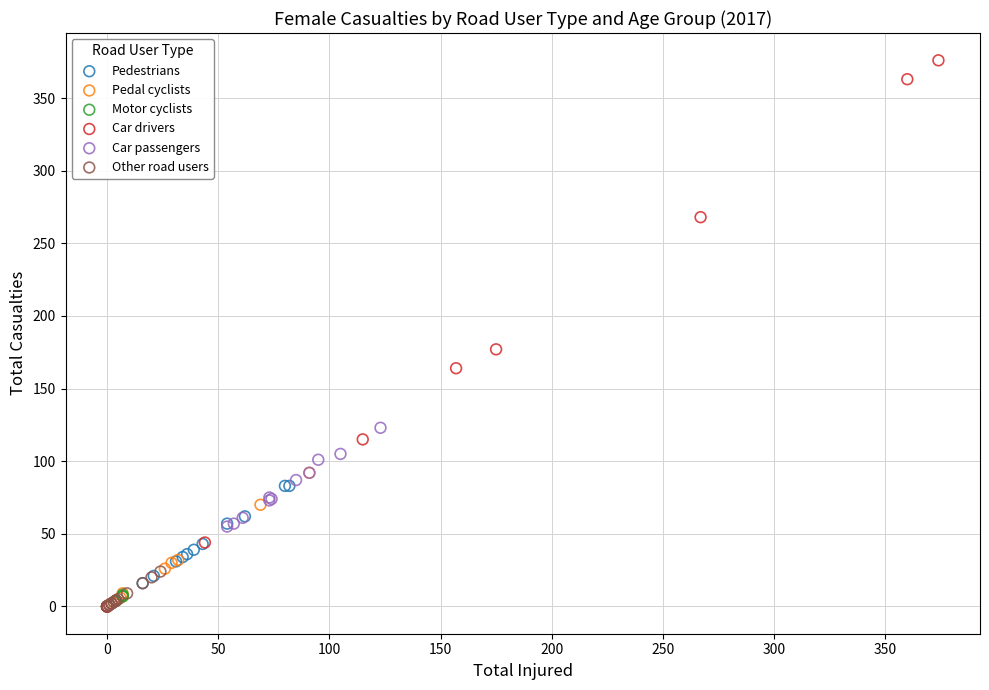

Which series contains the highest Y value?

Car drivers